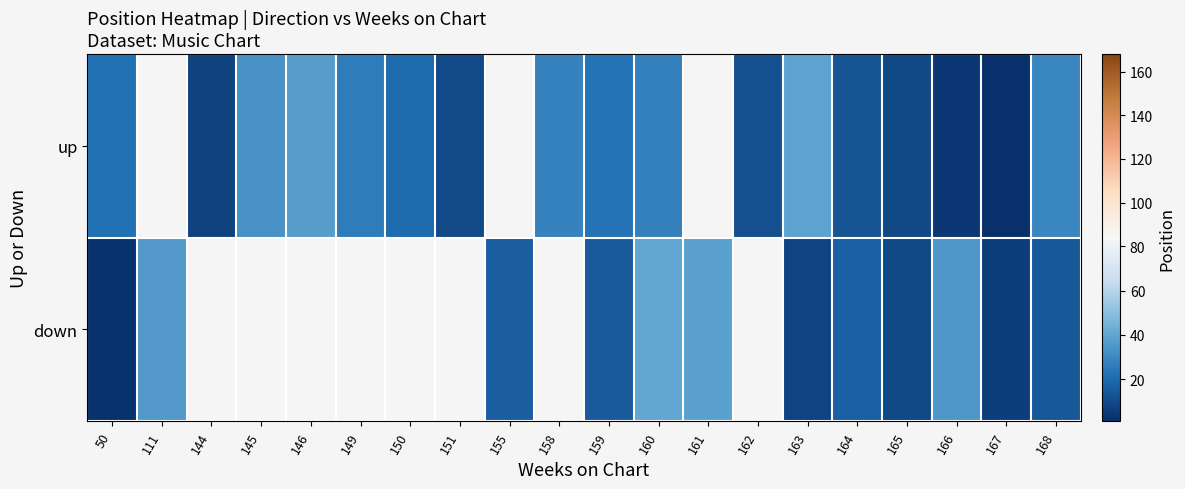

How many data points in up are above 23?

7